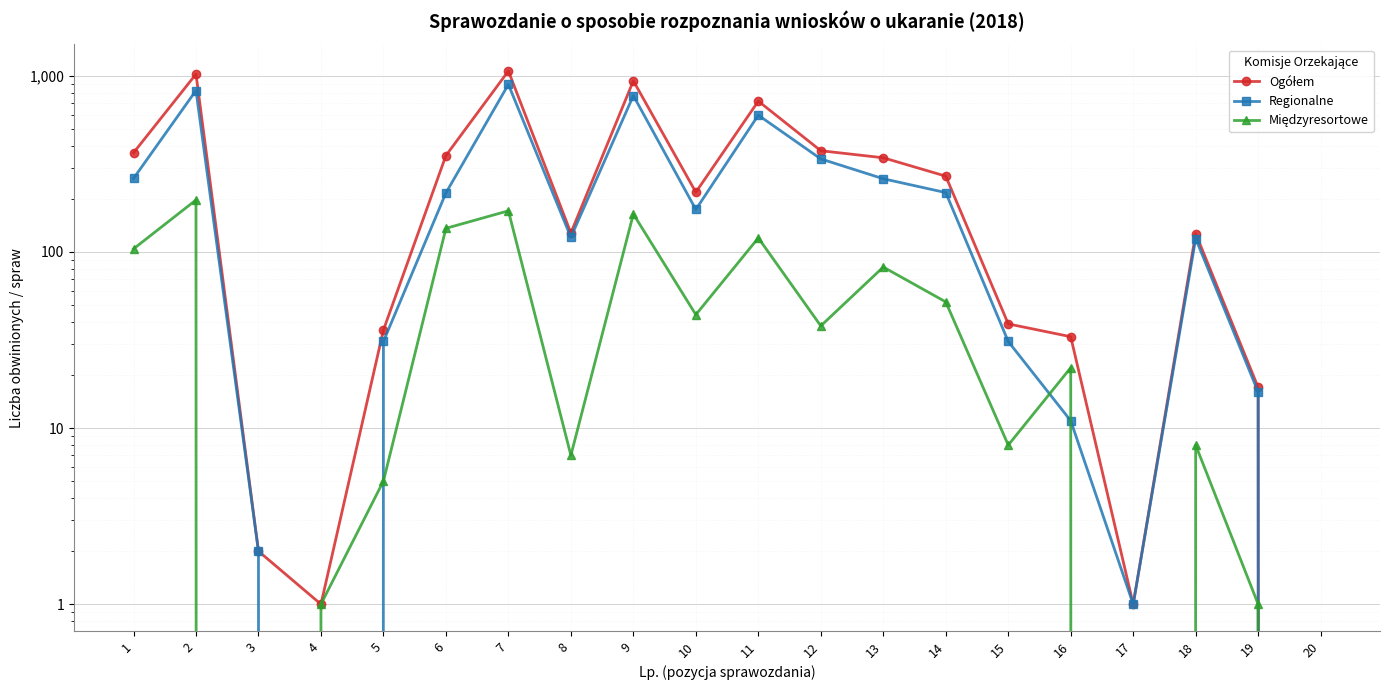

Which series has the largest total across all categories?

Ogółem